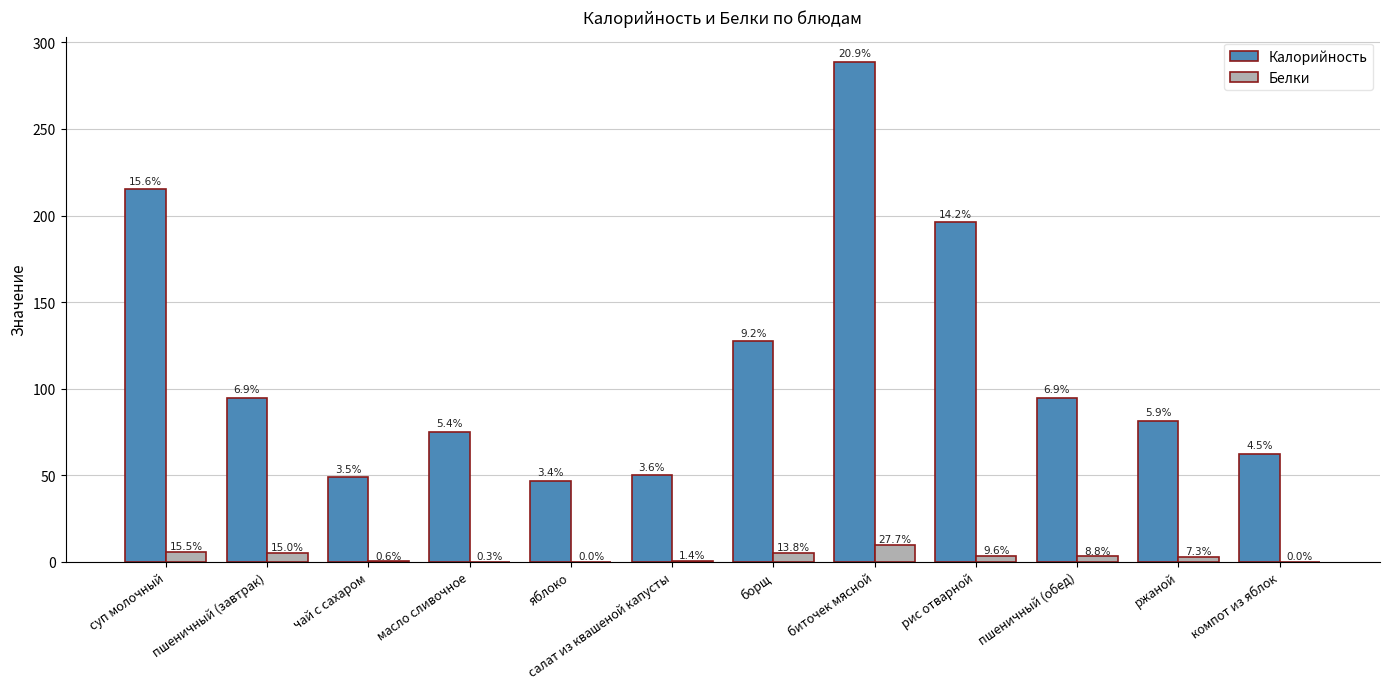

List the series in order of their overall mean, lowest first.

Белки, Калорийность